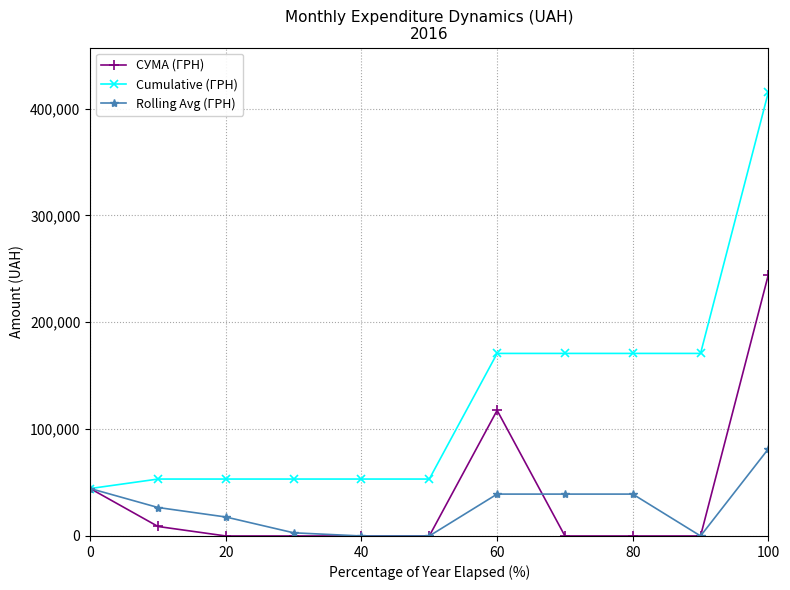

What is the value of the СУМА (ГРН) point at the 1st from the left?

44393.0